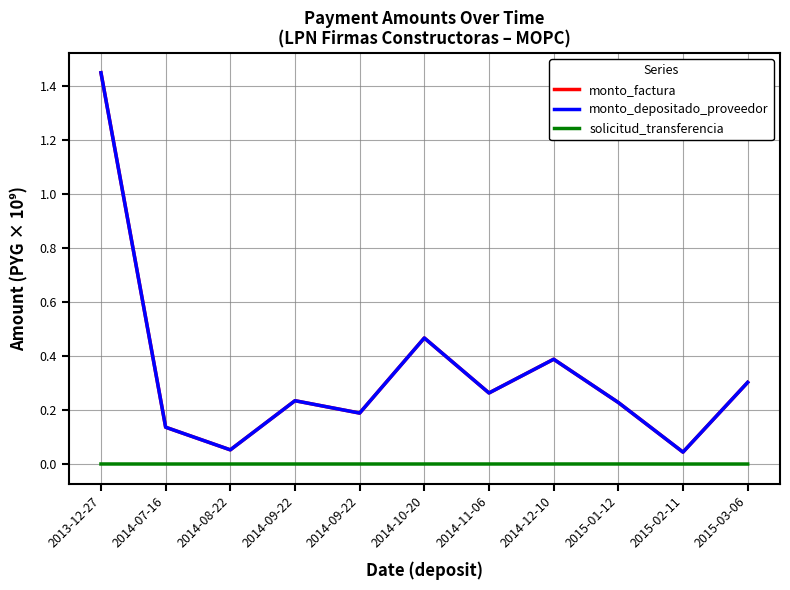

Does the chart have visible grid lines?

Yes